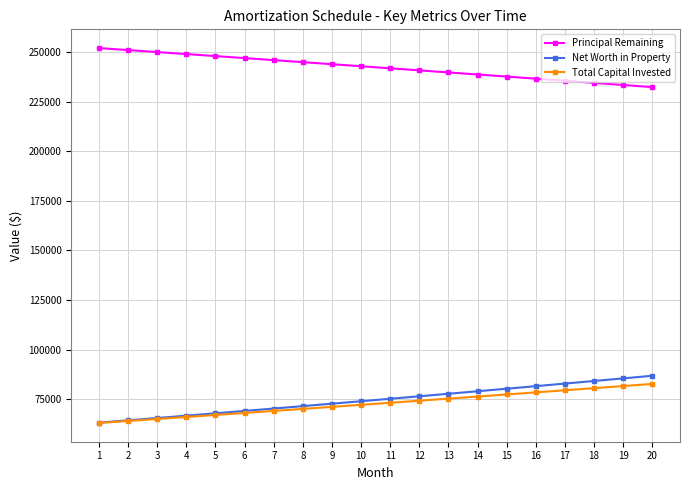

What is the total value across all series at 4?

381680.6